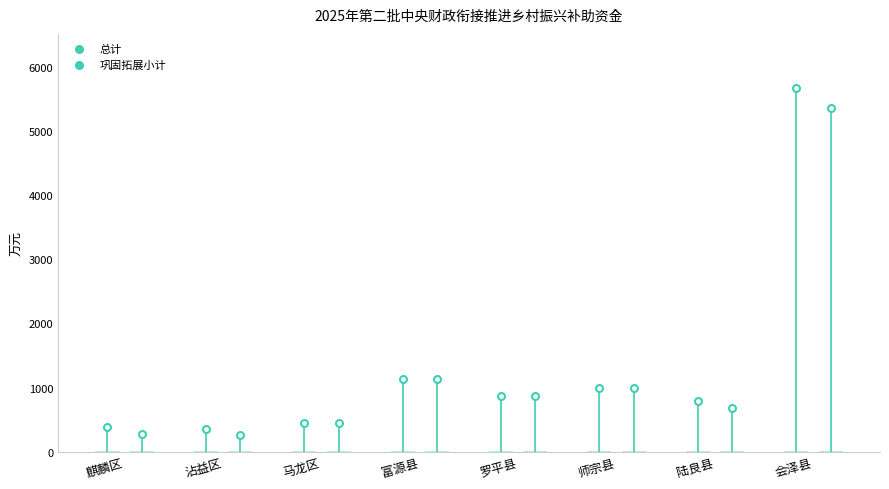

What are all the series names shown in the legend?

总计, 巩固拓展小计